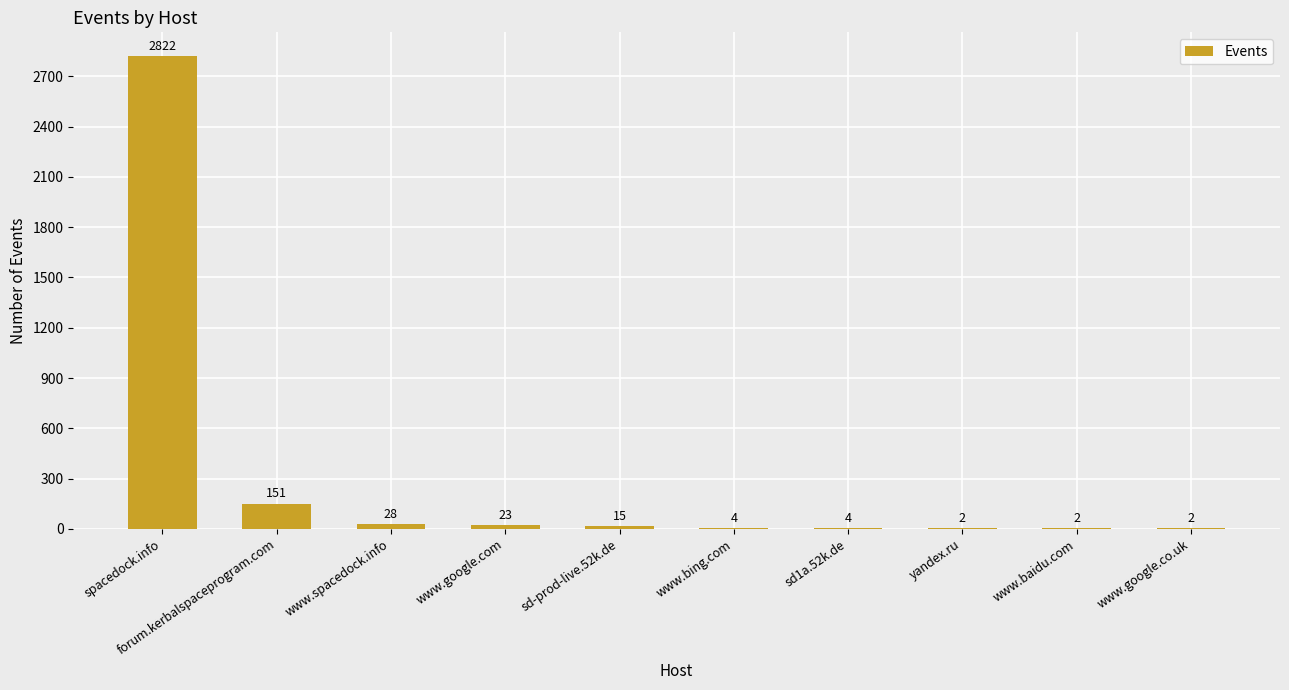

Reading left to right, list all the values displayed in this chart.

2822	151	28	23	15	4	4	2	2	2